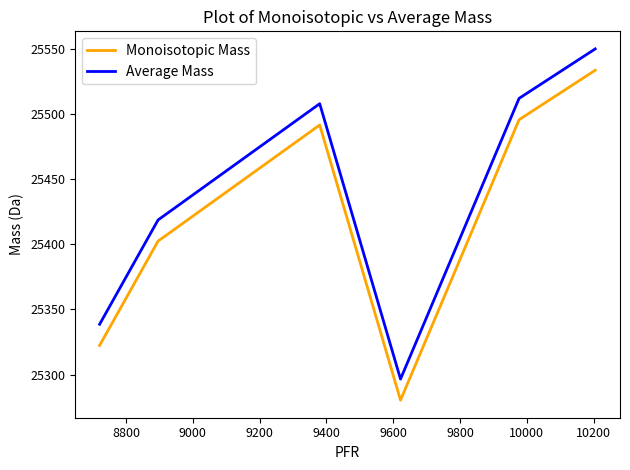

Which series has the largest range (max minus min)?

Average Mass